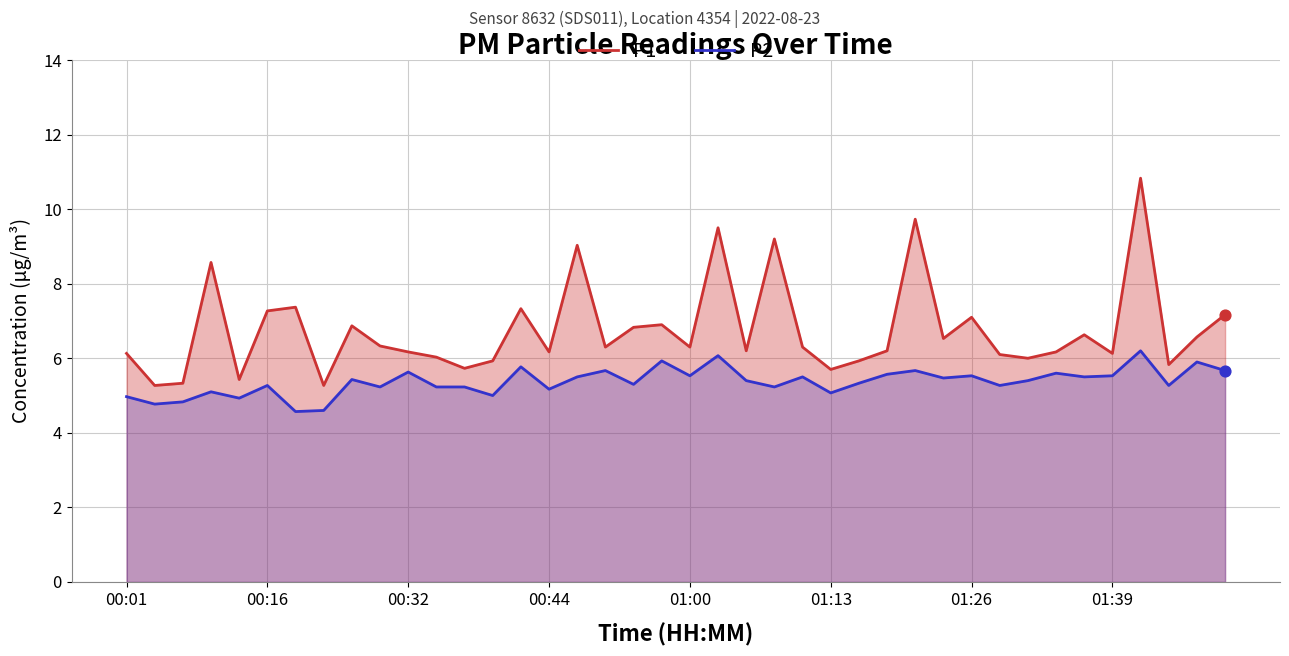

Which series has the widest spread of Y values?

P1